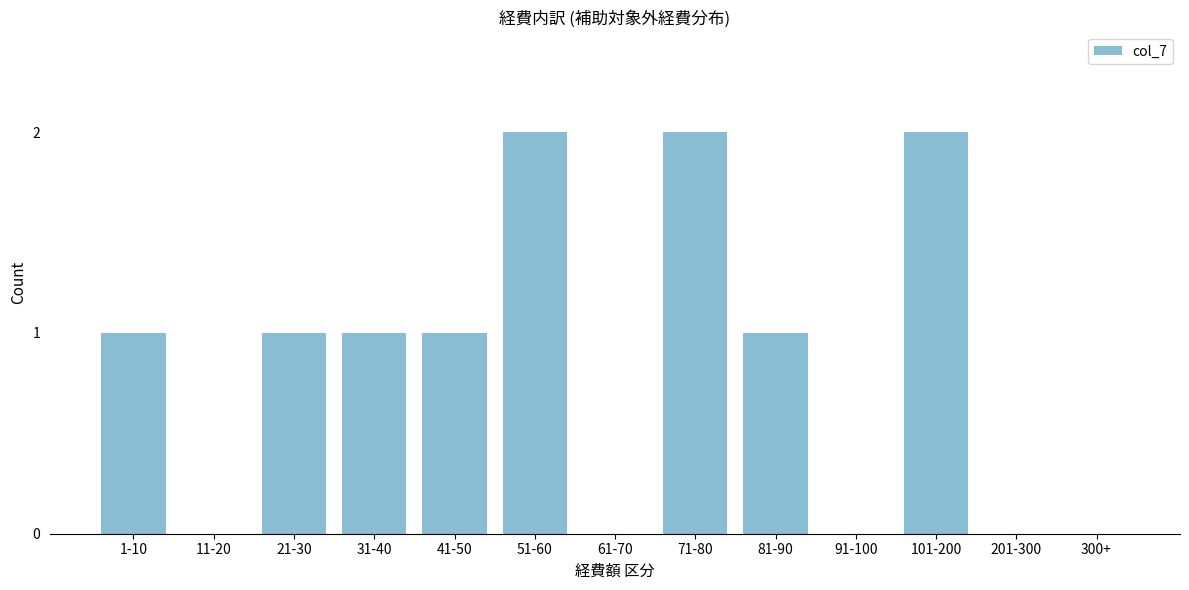

Reading left to right, extract all data points from this chart.

1-10=1	11-20=0	21-30=1	31-40=1	41-50=1	51-60=2	61-70=0	71-80=2	81-90=1	91-100=0	101-200=2	201-300=0	300+=0